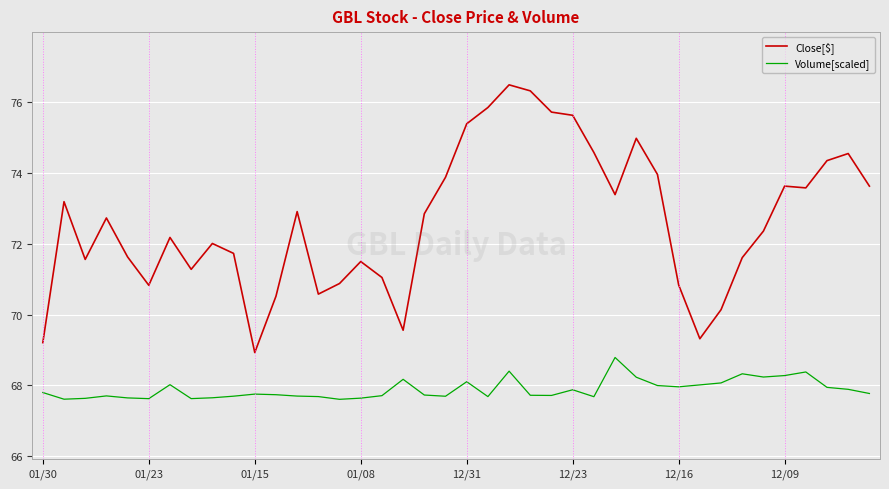

Which series has the largest total across all categories?

Close[$]